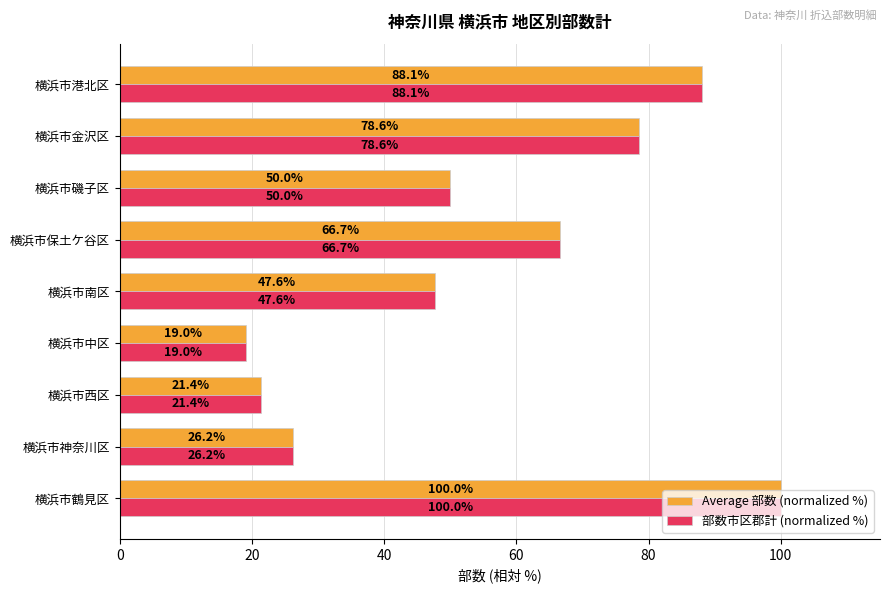

List the labels in order of 部数市区郡計 (normalized %) value, largest first.

横浜市鶴見区, 横浜市港北区, 横浜市金沢区, 横浜市保土ケ谷区, 横浜市磯子区, 横浜市南区, 横浜市神奈川区, 横浜市西区, 横浜市中区